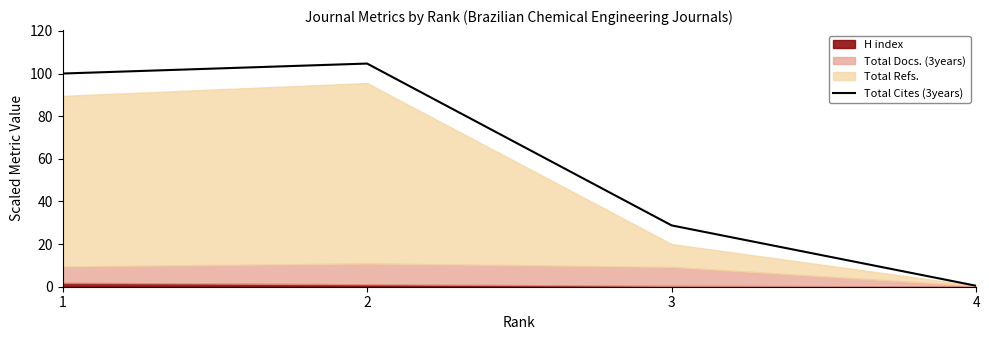

What is the value of the 4th point from the left?

0.4